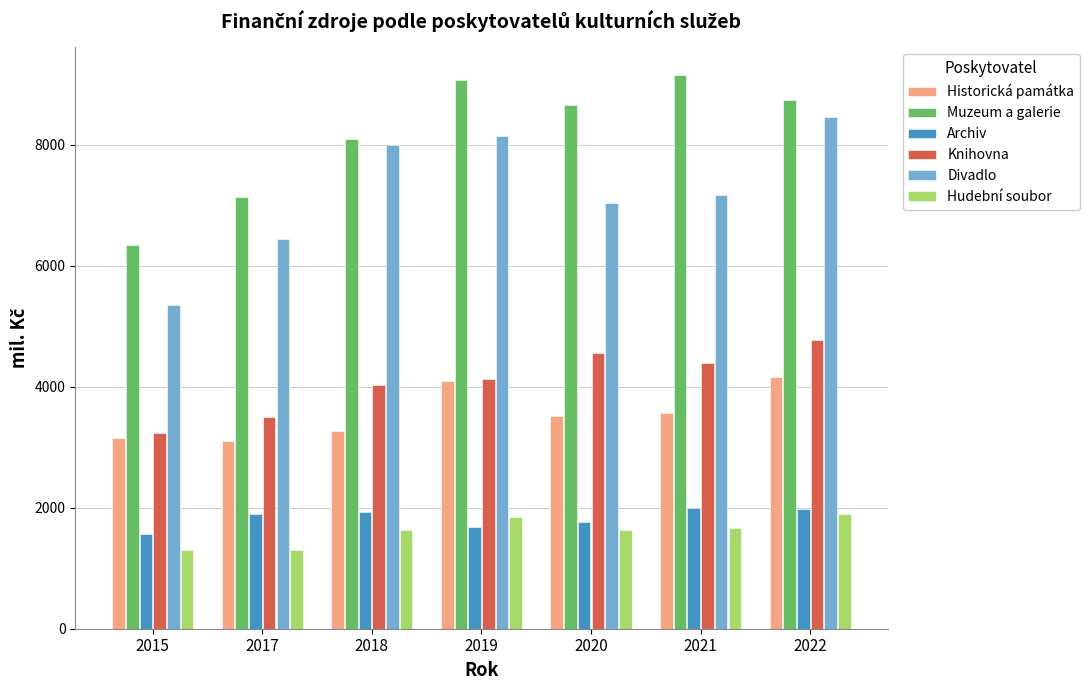

What is the difference between the highest and lowest values at 2022?

6832.4